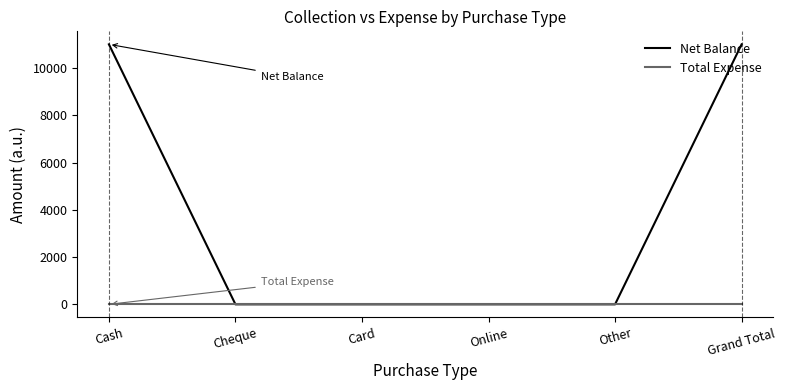

Read the Net Balance value at Cash.

11000